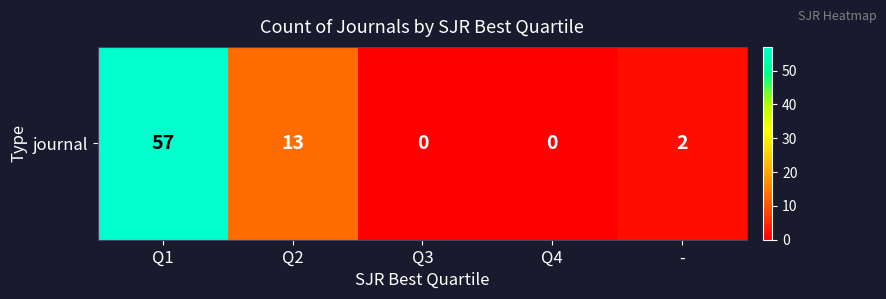

How many series are shown in this chart?

1